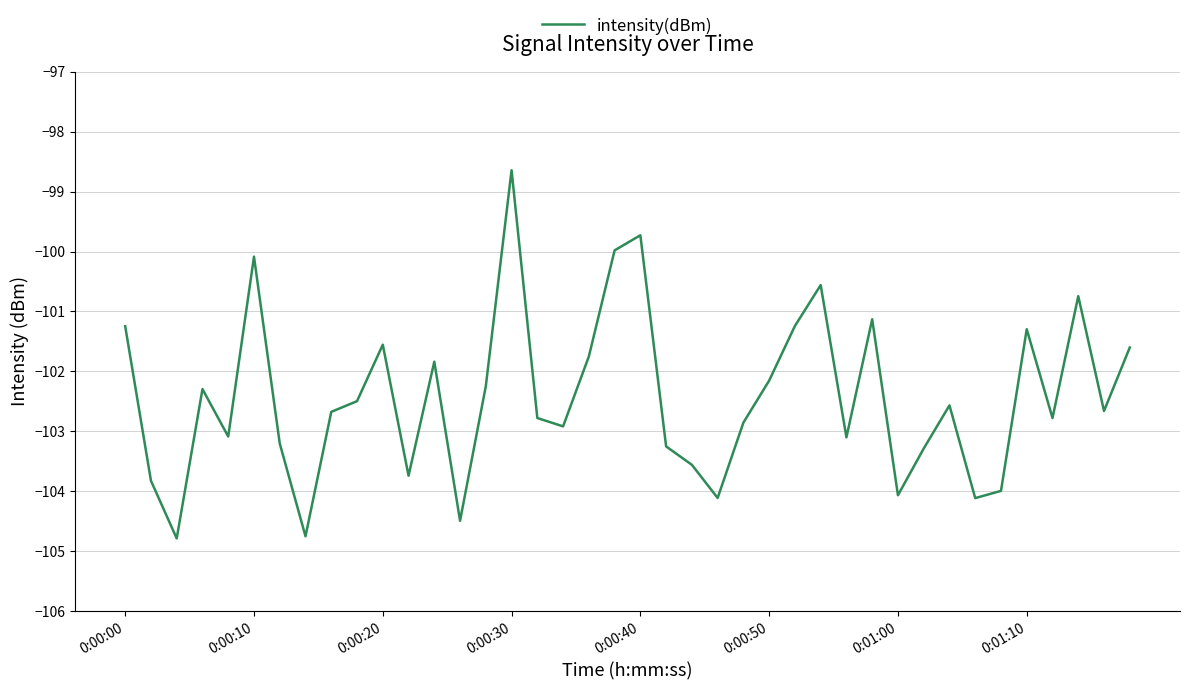

How many values are below -102?

26